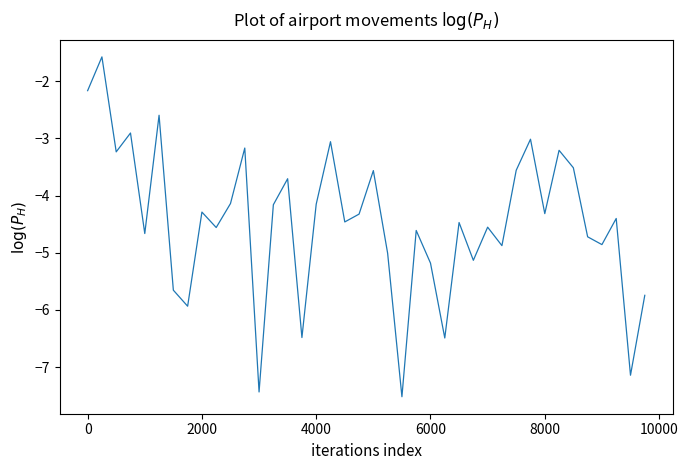

What is the difference between the maximum and minimum values?

5.9